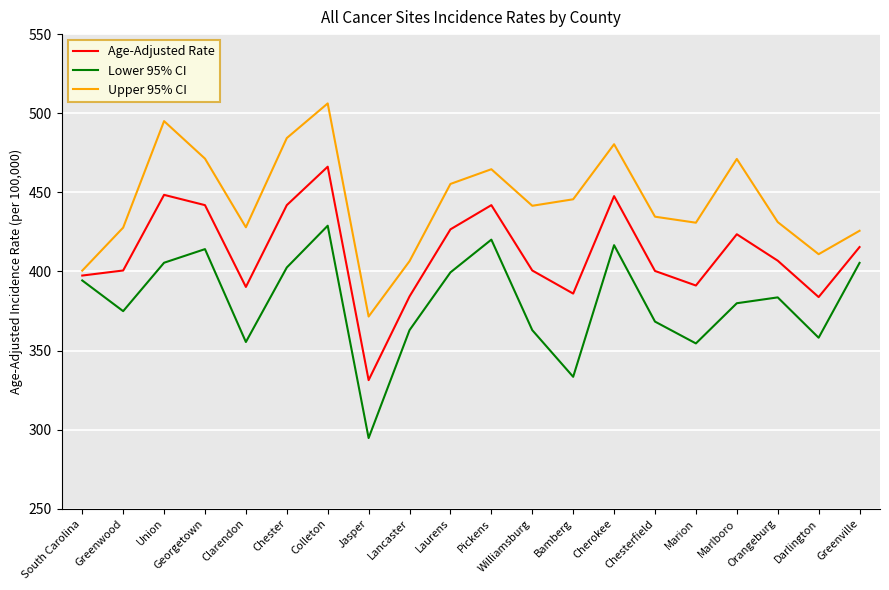

How many lines are shown in the chart?

3